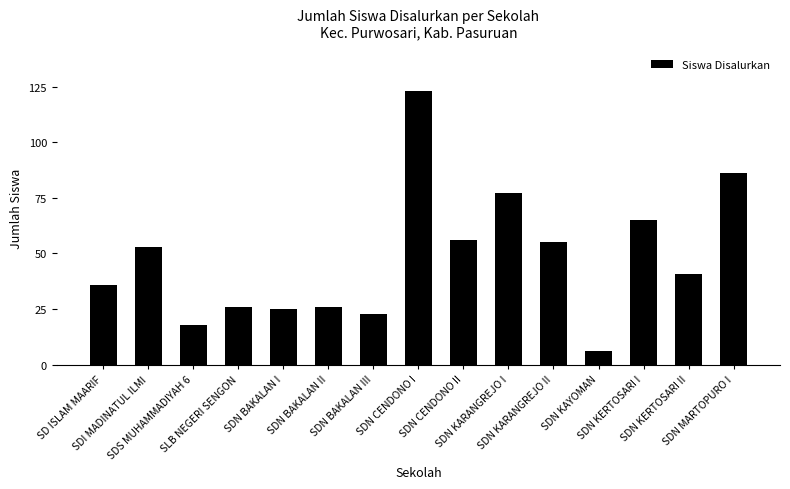

Reading right to left, extract all data points from this chart.

SDN MARTOPURO I=86	SDN KERTOSARI II=41	SDN KERTOSARI I=65	SDN KAYOMAN=6	SDN KARANGREJO II=55	SDN KARANGREJO I=77	SDN CENDONO II=56	SDN CENDONO I=123	SDN BAKALAN III=23	SDN BAKALAN II=26	SDN BAKALAN I=25	SLB NEGERI SENGON=26	SDS MUHAMMADIYAH 6=18	SDI MADINATUL ILMI=53	SD ISLAM MAARIF=36